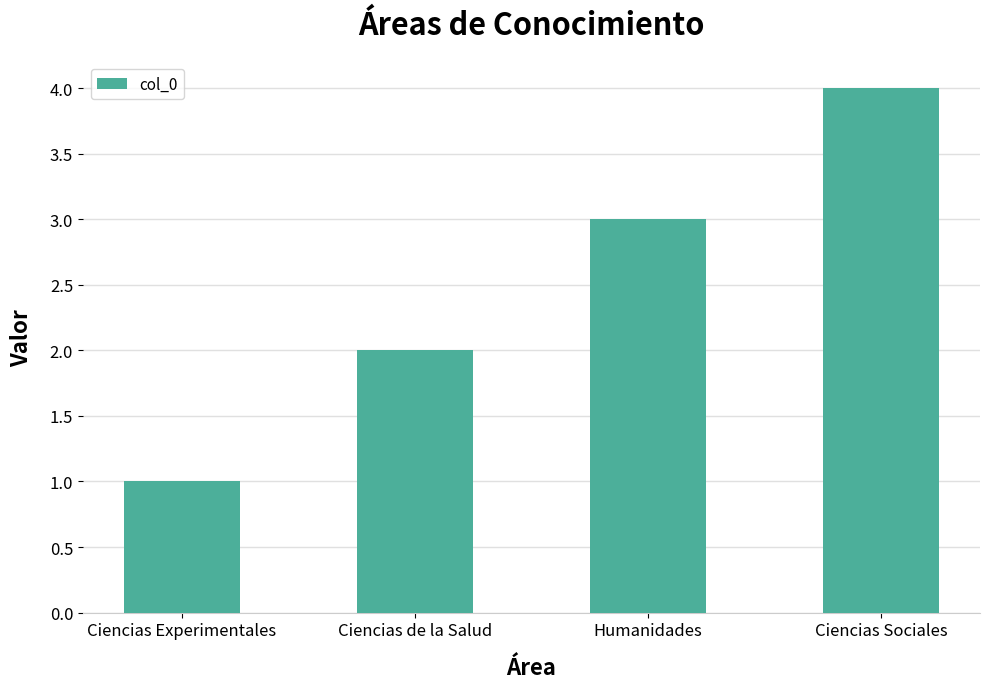

Reading left to right, extract all data points from this chart.

1	2	3	4